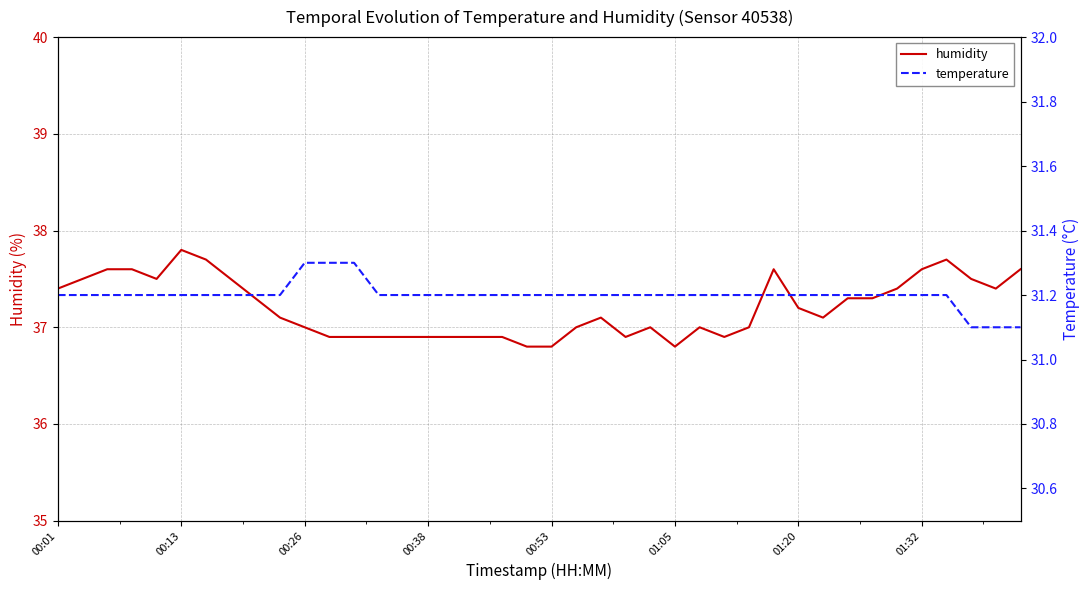

What is the approximate value of humidity at 00:13?

37.8